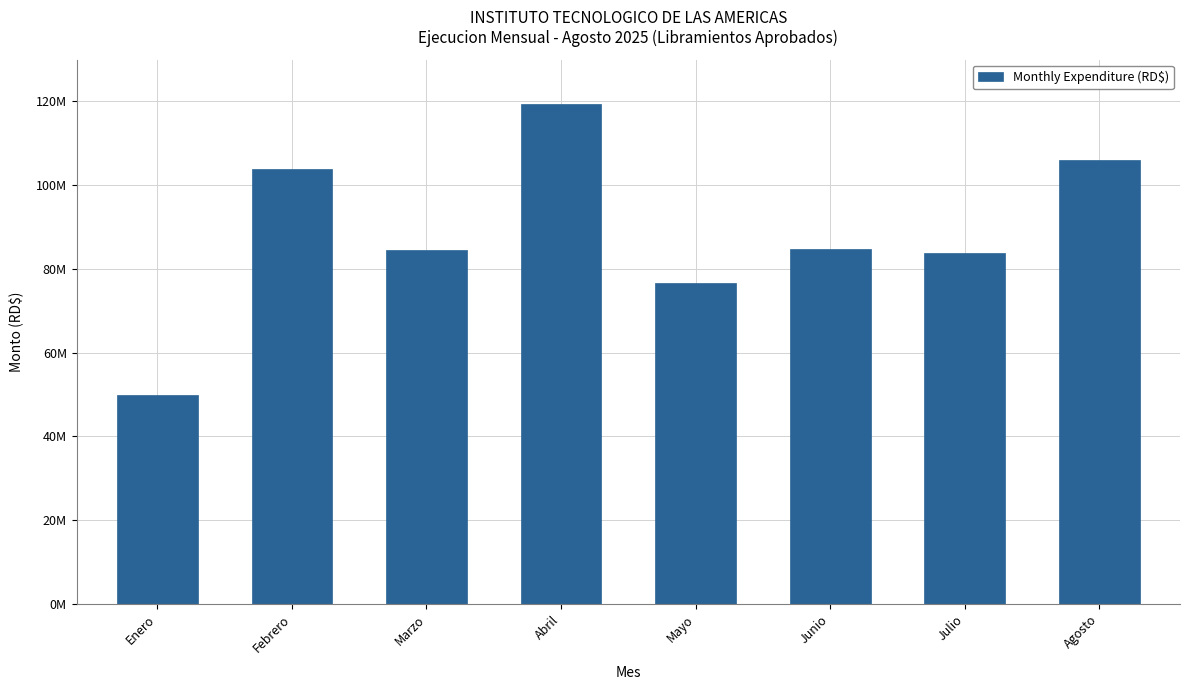

What is the sum of all values?

708852100.7